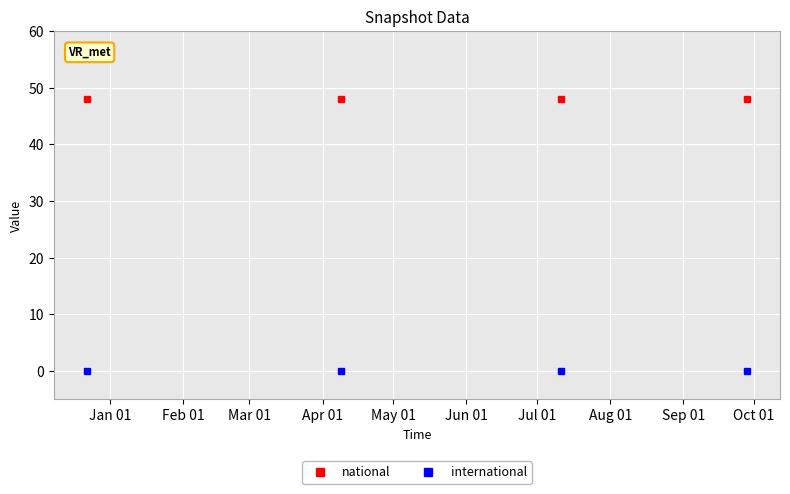

What is the average value of the national series?

48